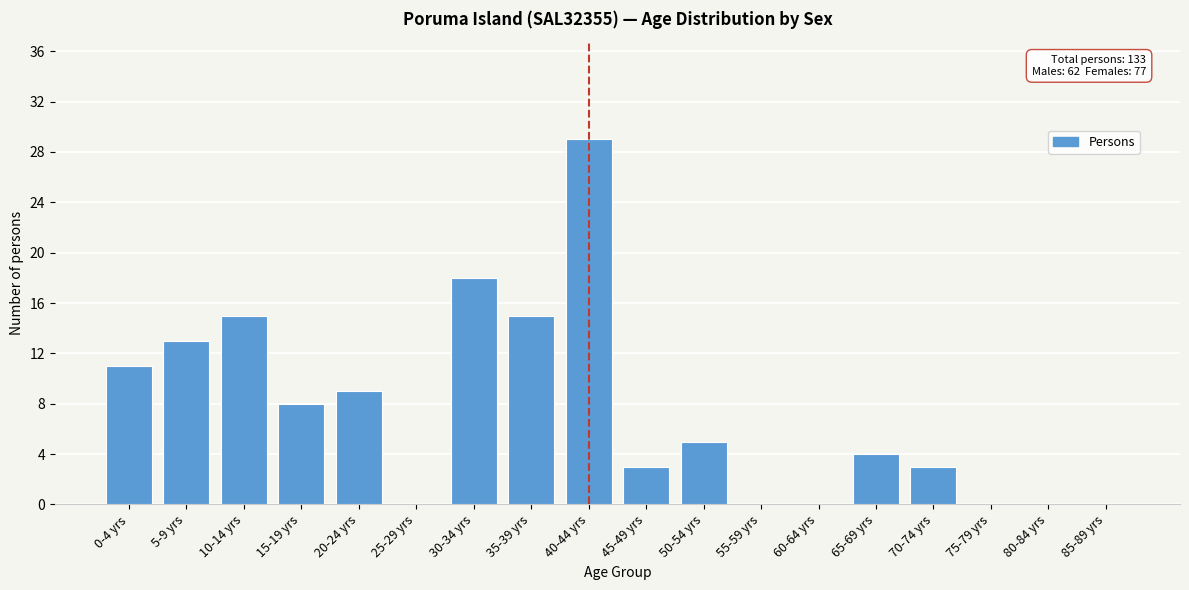

Reading left to right, transcribe all the data shown in this chart.

0-4 yrs=11	5-9 yrs=13	10-14 yrs=15	15-19 yrs=8	20-24 yrs=9	25-29 yrs=0	30-34 yrs=18	35-39 yrs=15	40-44 yrs=29	45-49 yrs=3	50-54 yrs=5	55-59 yrs=0	60-64 yrs=0	65-69 yrs=4	70-74 yrs=3	75-79 yrs=0	80-84 yrs=0	85-89 yrs=0